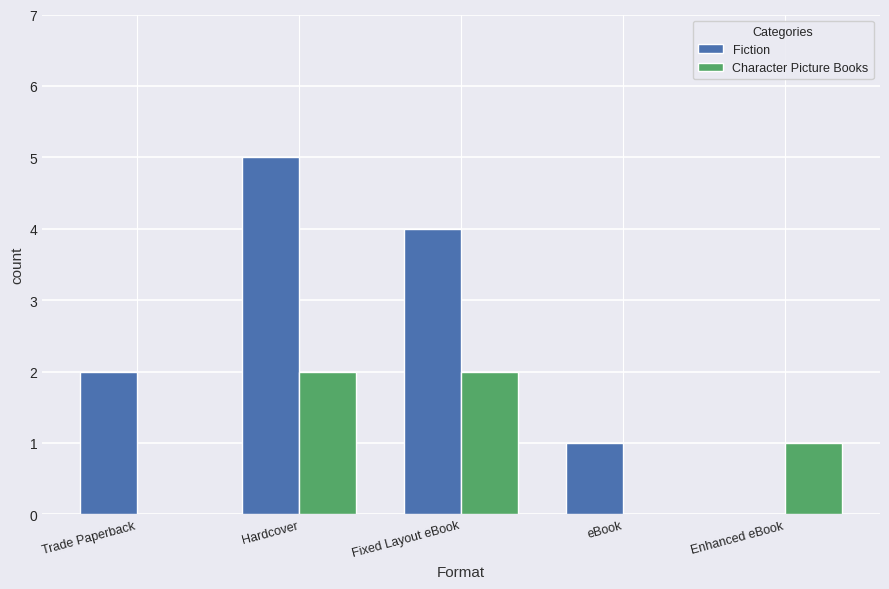

Is it true that Character Picture Books equals 2 at Hardcover?

True